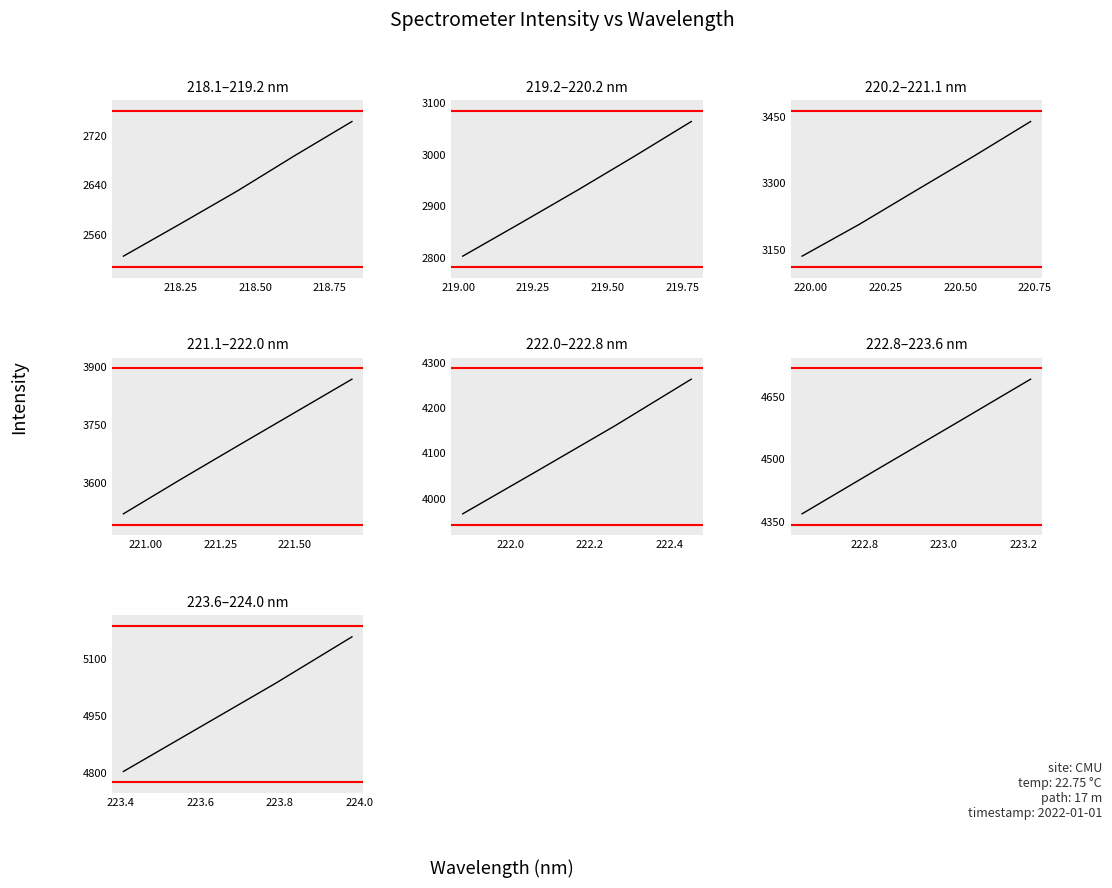

Count the number of data series in this chart.

1